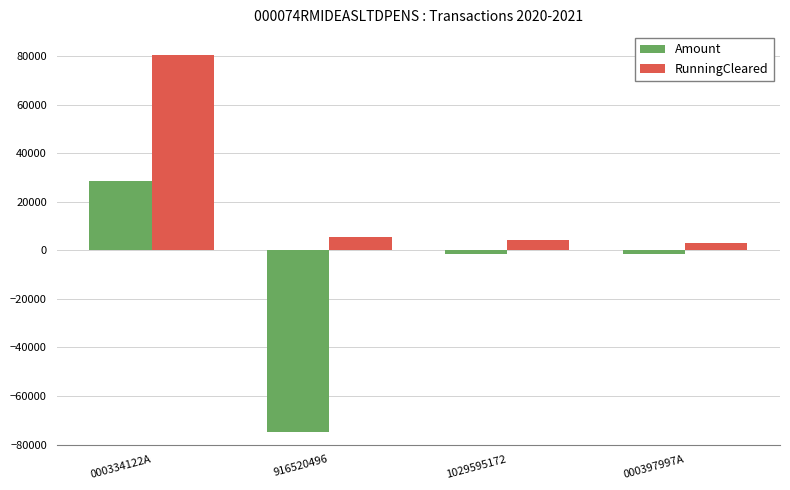

Is it true that Amount equals -129321.6 at 916520496?

False